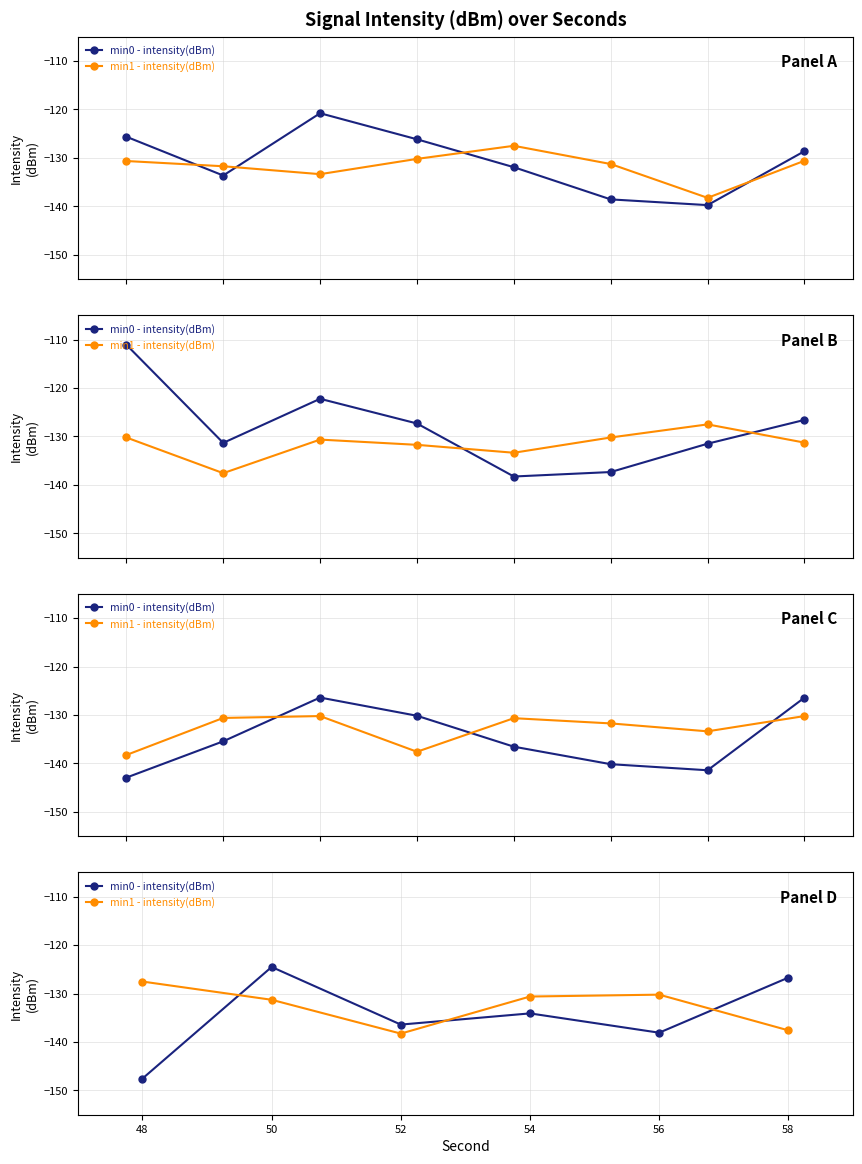

Rank the series by their maximum value, from highest to lowest.

min0 - intensity(dBm), min1 - intensity(dBm)